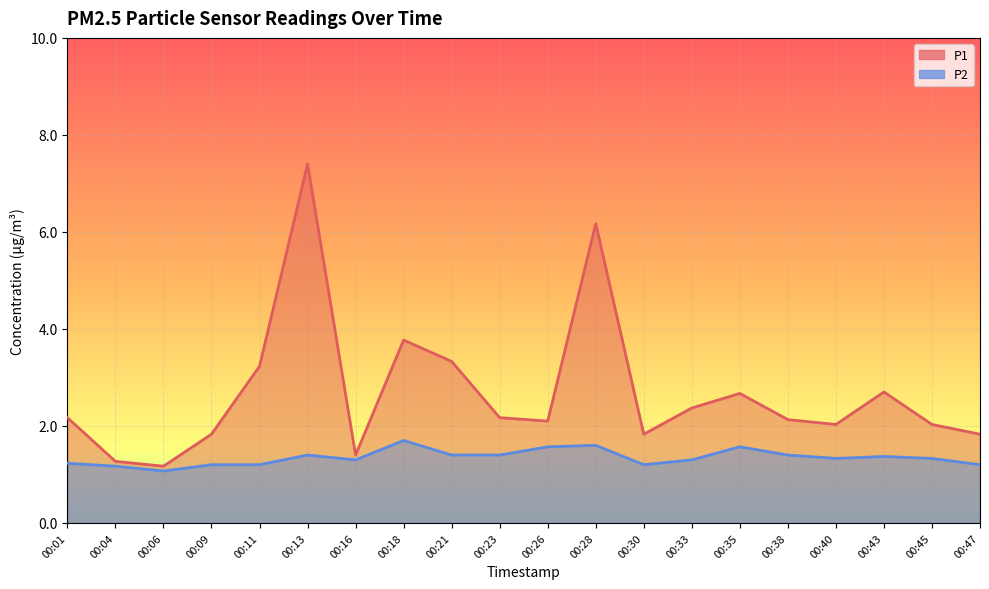

Where is the first local minimum for P1?

00:06